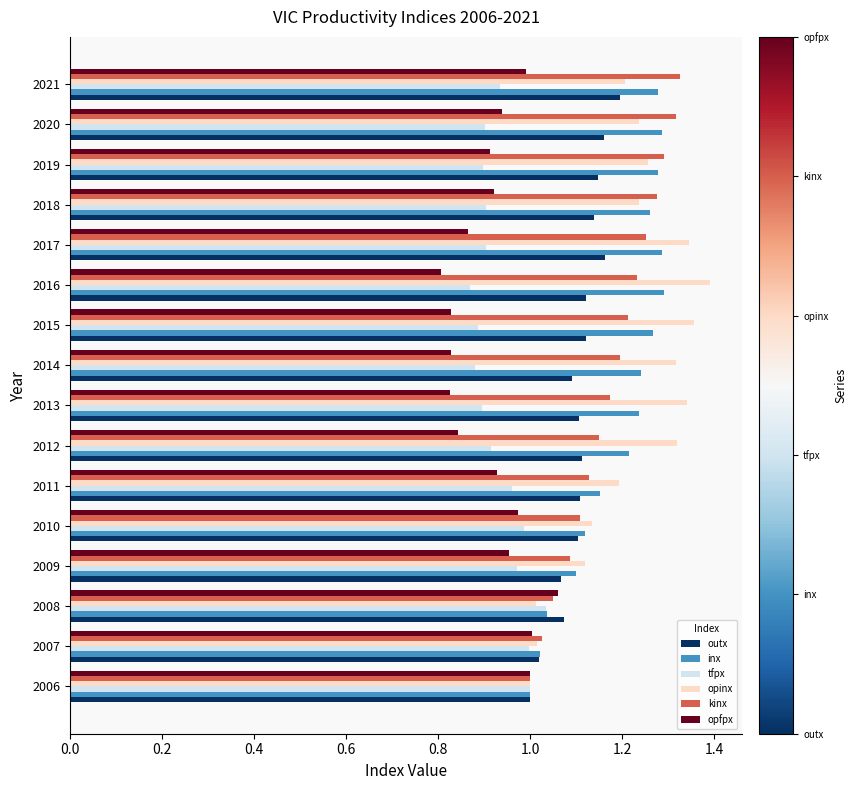

Which series has the largest range (max minus min)?

opinx